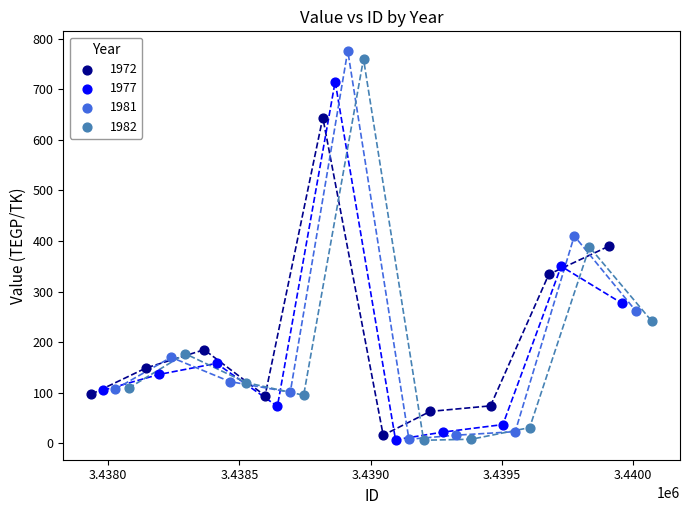

Which series has the largest Y range (max minus min)?

1981